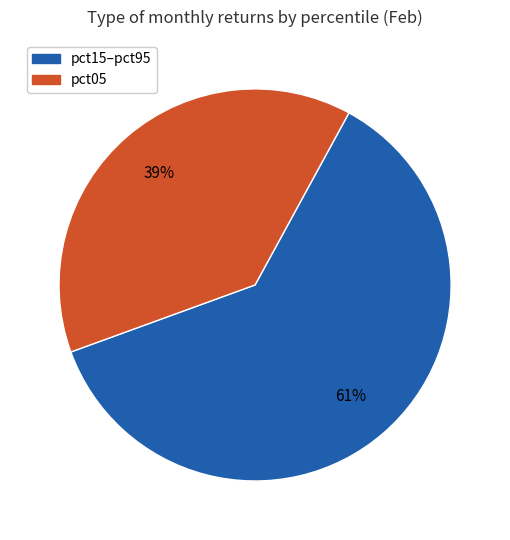

To the nearest percent, what is the average slice percentage?

50%